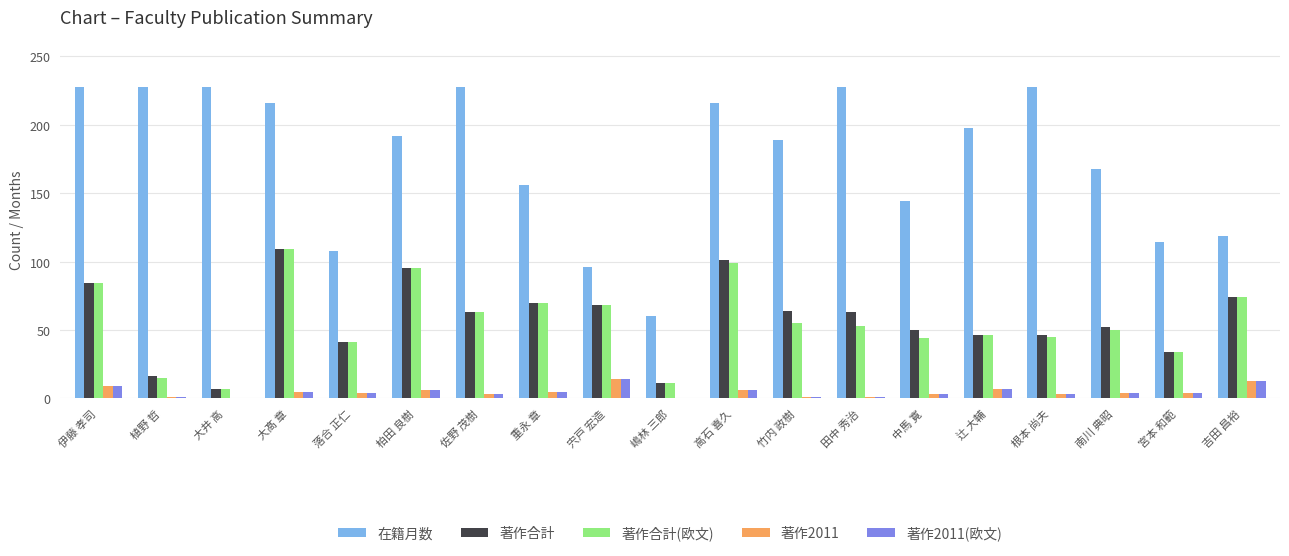

Which series changed the most between 田中 秀治 and 宮本 和範?

在籍月数